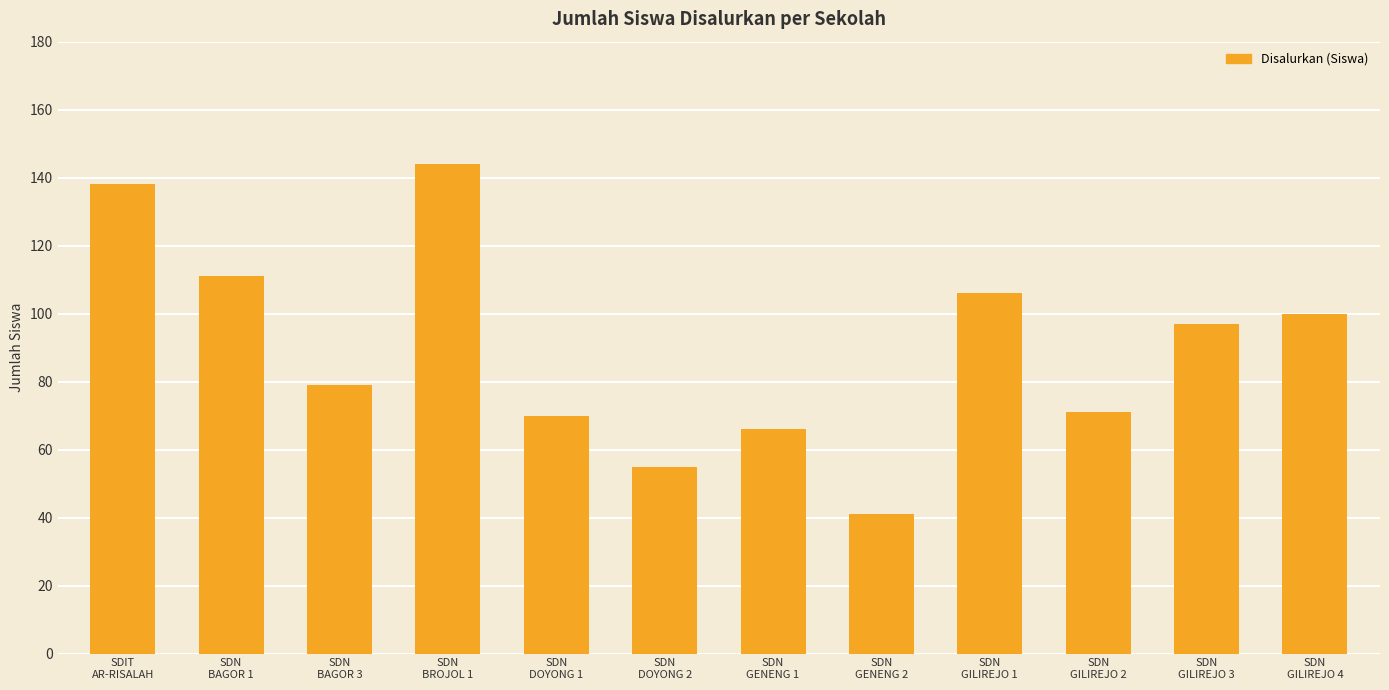

How many distinct data groups are displayed?

1